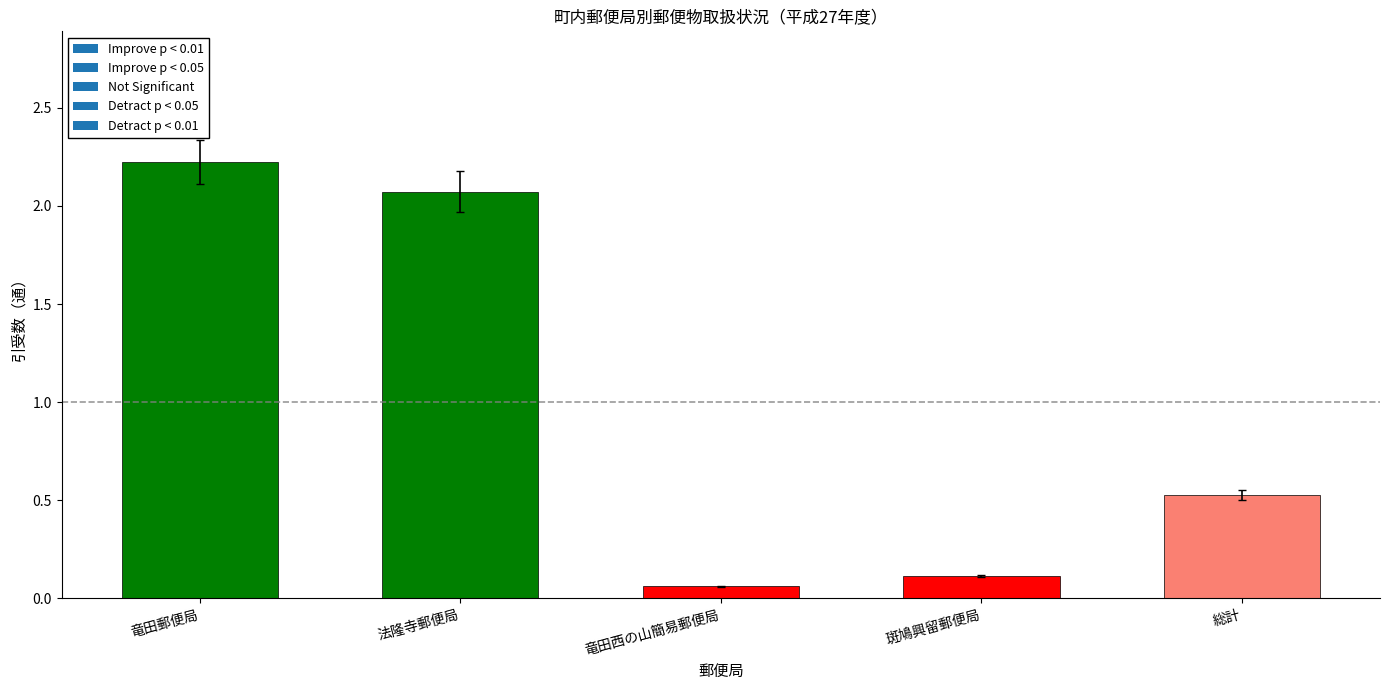

At which category does the chart reach its peak across all series?

竜田郵便局